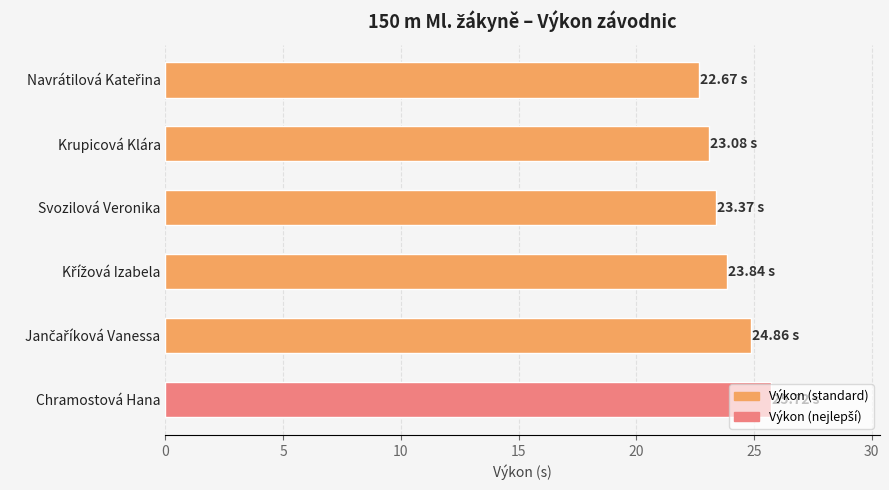

What is the label of the 5th bar from the bottom?

Krupicová Klára